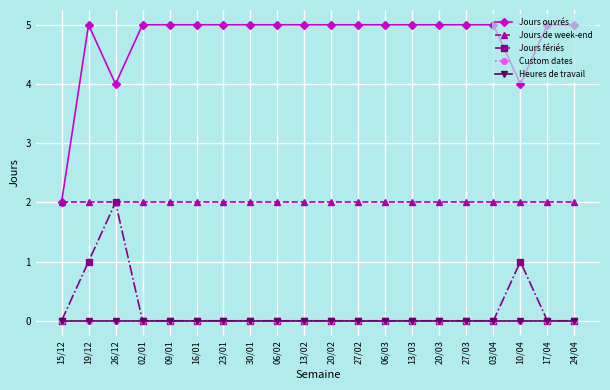

Between 06/02 and 09/01, which is larger?

06/02